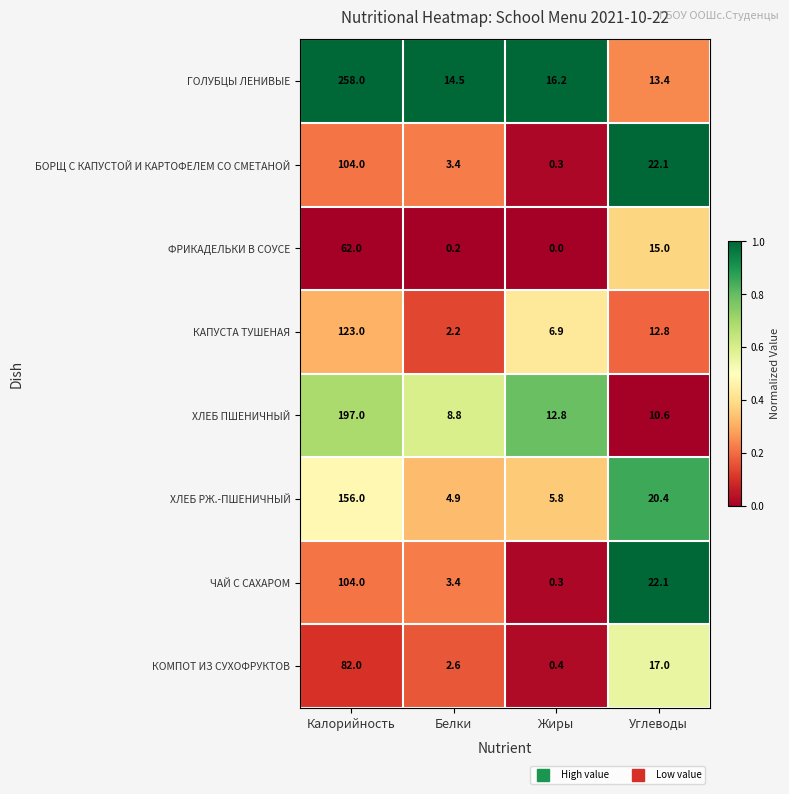

List the labels in order of БОРЩ С КАПУСТОЙ И КАРТОФЕЛЕМ СО СМЕТАНОЙ value, smallest first.

Жиры, Белки, Углеводы, Калорийность